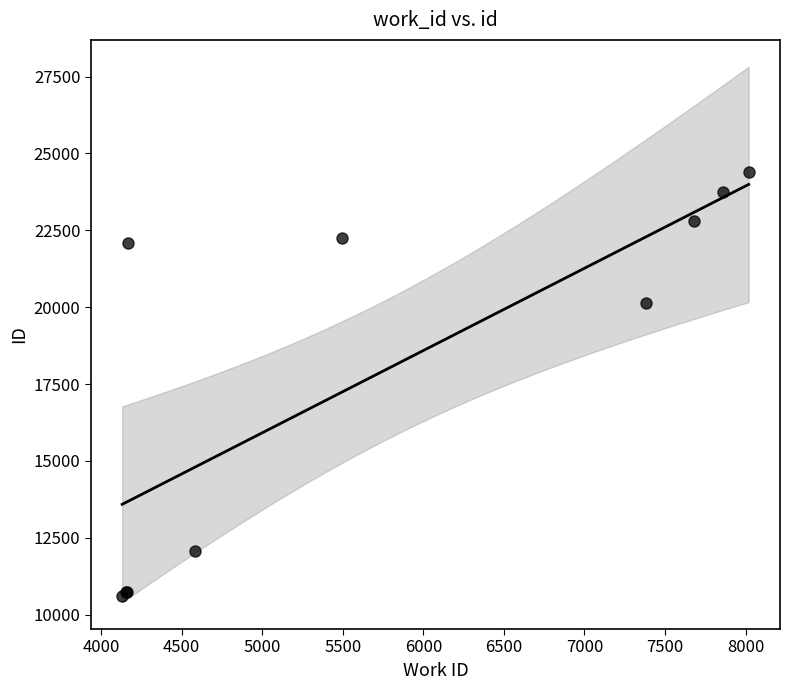

What Y value in the scatter plot is closest to 17503?

20149